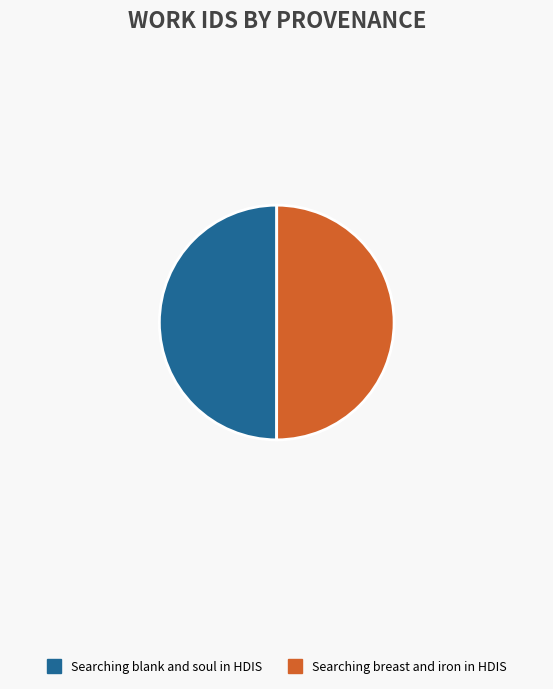

Do Searching breast and iron in HDIS and Searching blank and soul in HDIS together represent more than half of the pie?

Yes